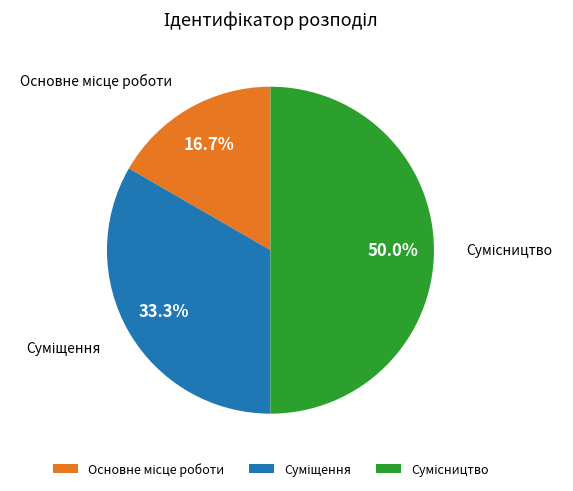

What is the change in value from Основне місце роботи to Суміщення?

+1